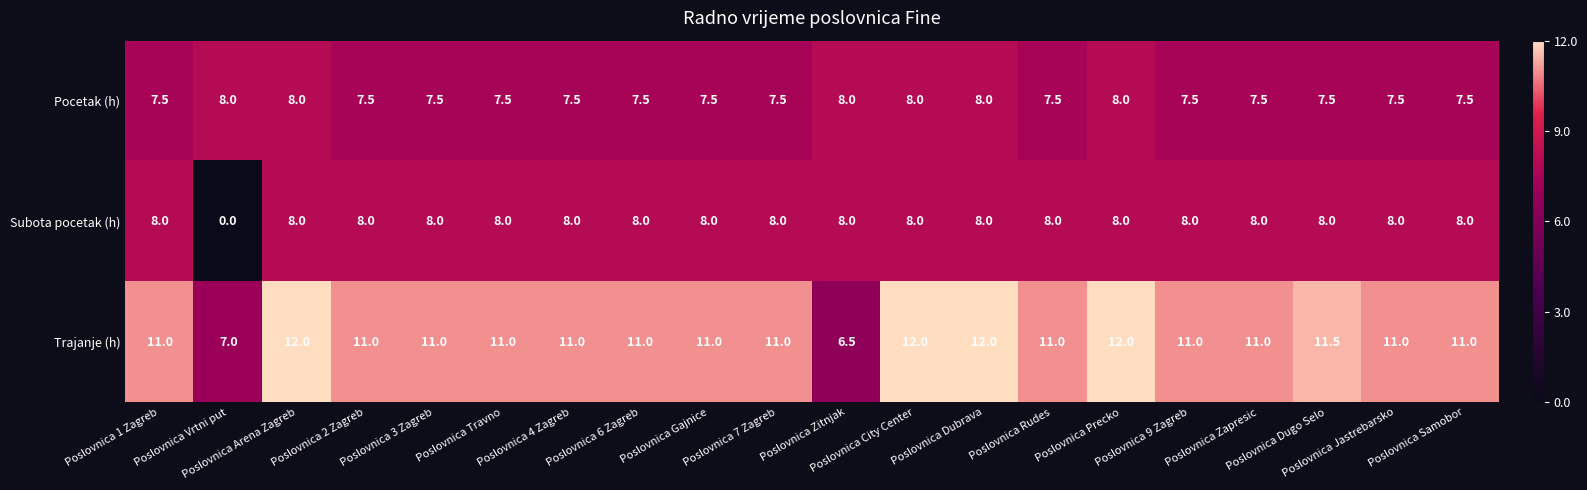

What is the sum of all Pocetak (h) values?

153.0